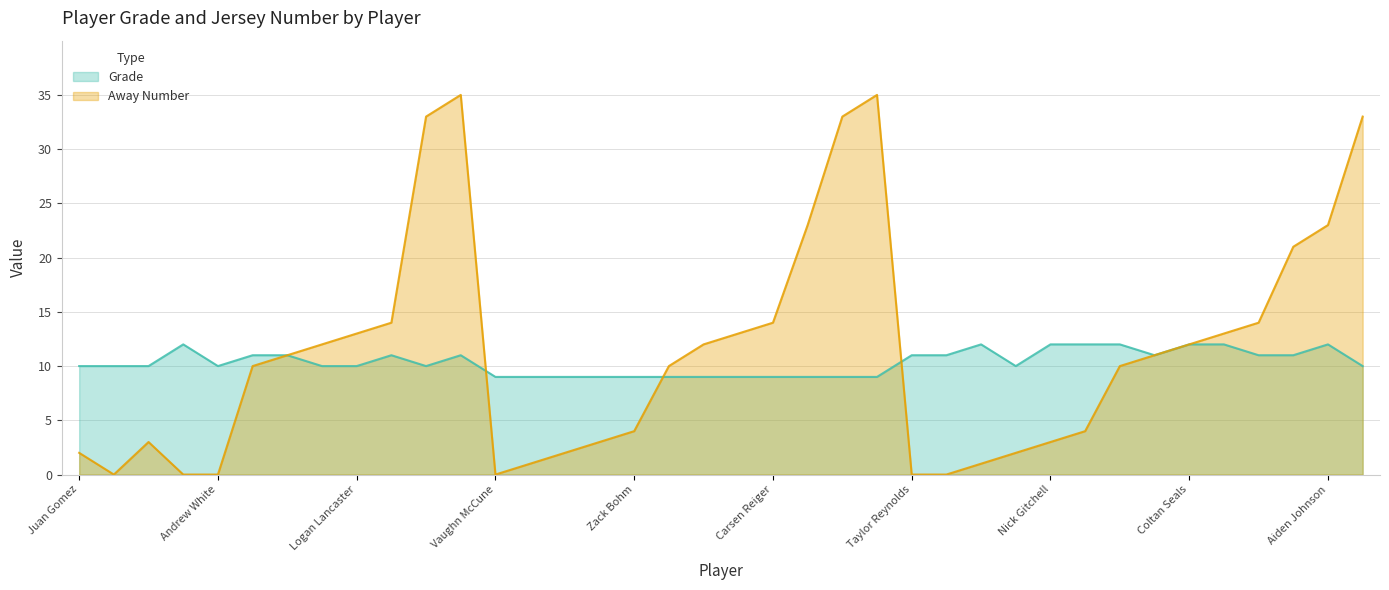

Reading left to right, list all the values displayed in this chart.

Grade: Juan Gomez=10	Seth Wehinger=10	Jake Wilhite=10	Enno Paetzold=12	Andrew White=10	Caleb Fletcher=11	Alejandro Garcia (JV)=11	Lane Parmley=10	Logan Lancaster=10	Judah Werner (JV)=11	Logan Motsinger (JV)=10	Sam Diaz=11	Vaughn McCune=9	Grady Whitlatch=9	Cody Hoffert=9	Hunter Wolnez=9	Zack Bohm=9	Austin Harrell=9	Diego Lara=9	Tanner Baertlein=9	Carsen Reiger=9	Alex Flores=9	Montana Goddard=9	Alan Luna=9	Taylor Reynolds=11	Zeyon Hurliman=11	Jacob Torres=12	Tanner Hoskins=10	Nick Gitchell=12	Ozzy Flores=12	Simon White=12	Alejandro Garcia (V)=11	Coltan Seals=12	Marshall Allen=12	Judah Werner (V)=11	Trevor Leonnig=11	Aiden Johnson=12	Logan Motsinger (V)=10
Away Number: Juan Gomez=2	Seth Wehinger=0	Jake Wilhite=3	Enno Paetzold=0	Andrew White=0	Caleb Fletcher=10	Alejandro Garcia (JV)=11	Lane Parmley=12	Logan Lancaster=13	Judah Werner (JV)=14	Logan Motsinger (JV)=33	Sam Diaz=35	Vaughn McCune=0	Grady Whitlatch=1	Cody Hoffert=2	Hunter Wolnez=3	Zack Bohm=4	Austin Harrell=10	Diego Lara=12	Tanner Baertlein=13	Carsen Reiger=14	Alex Flores=23	Montana Goddard=33	Alan Luna=35	Taylor Reynolds=0	Zeyon Hurliman=0	Jacob Torres=1	Tanner Hoskins=2	Nick Gitchell=3	Ozzy Flores=4	Simon White=10	Alejandro Garcia (V)=11	Coltan Seals=12	Marshall Allen=13	Judah Werner (V)=14	Trevor Leonnig=21	Aiden Johnson=23	Logan Motsinger (V)=33